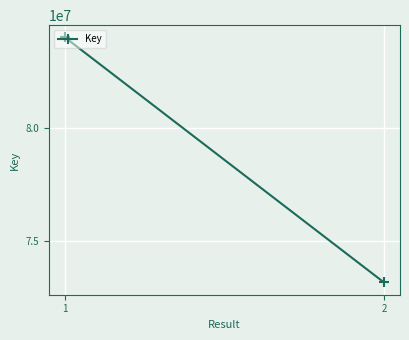

How many lines are shown in the chart?

1